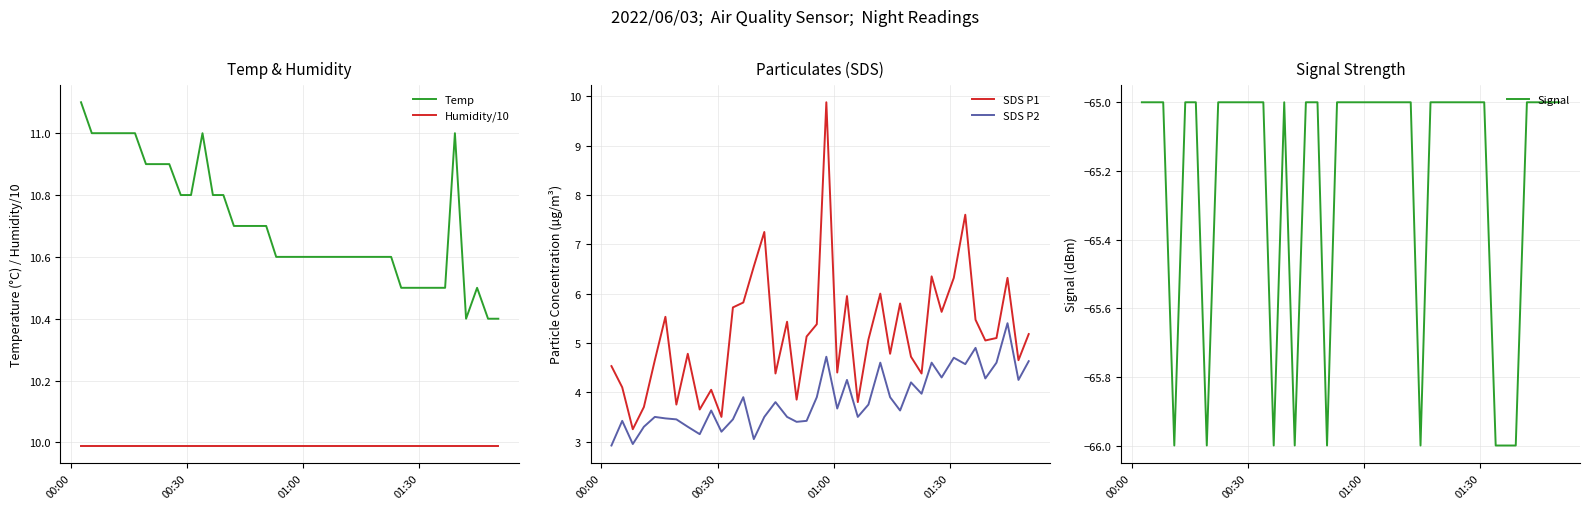

True or false: Humidity/10 and Temp cross at least once.

False